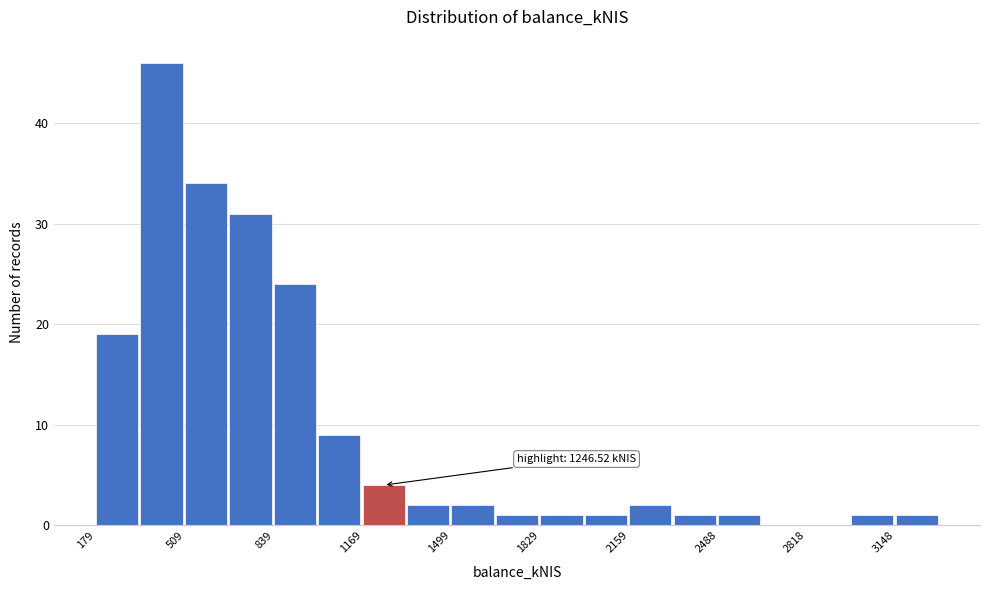

Read against the x-axis, roughly where is the centre of the tallest bar?

400